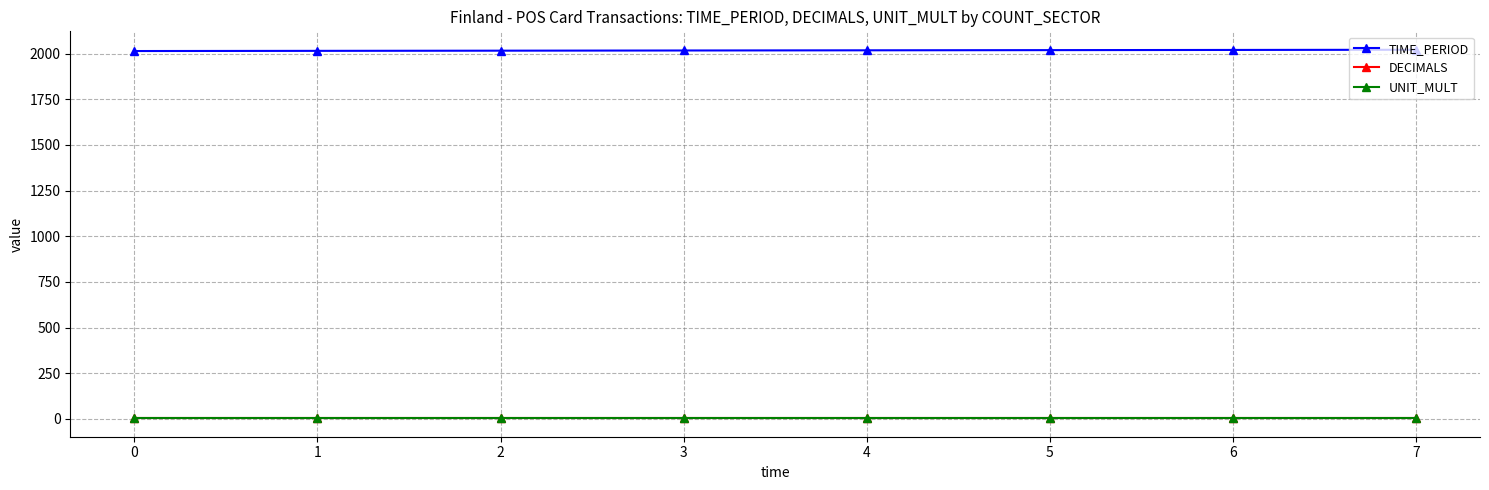

Does the chart display data point markers on the line(s)?

Yes